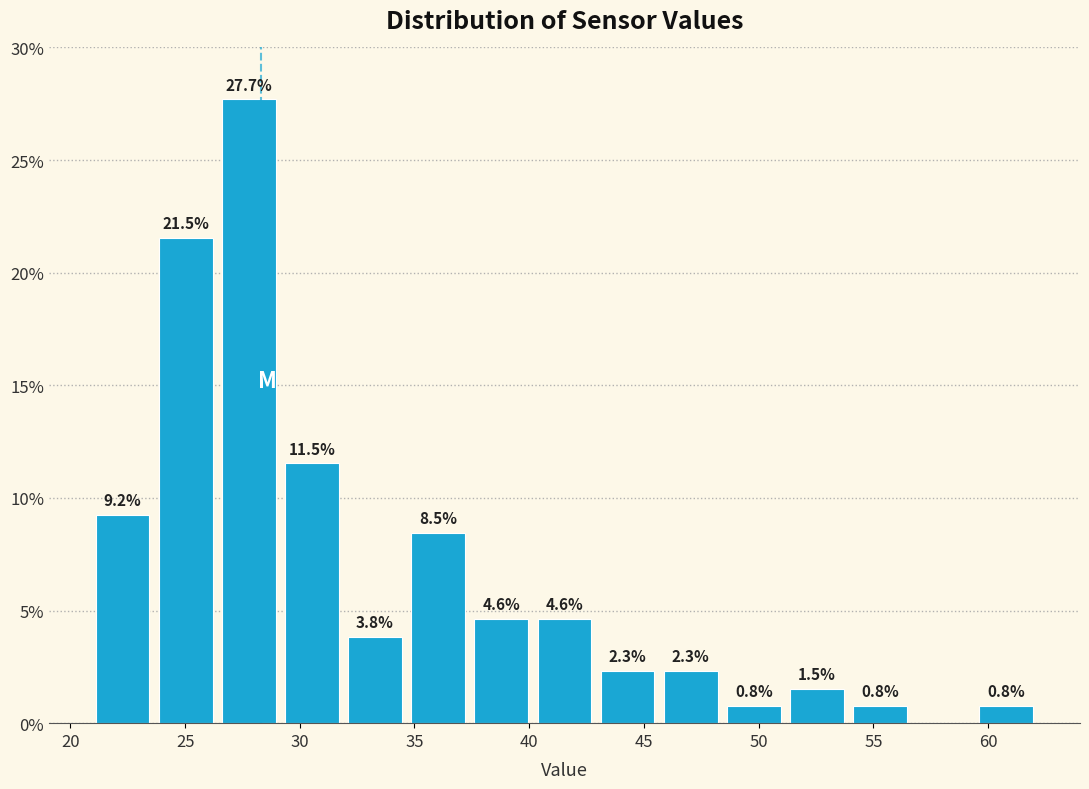

Over which range of the x-axis is the bar tallest?

26.5 to 29.0